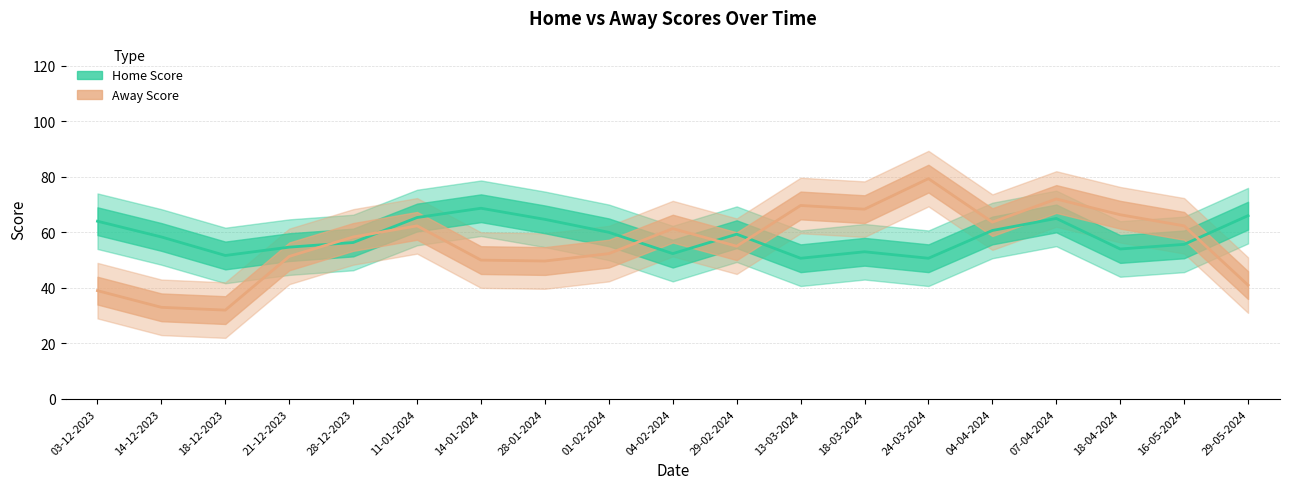

What position from the right is 07-04-2024?

4